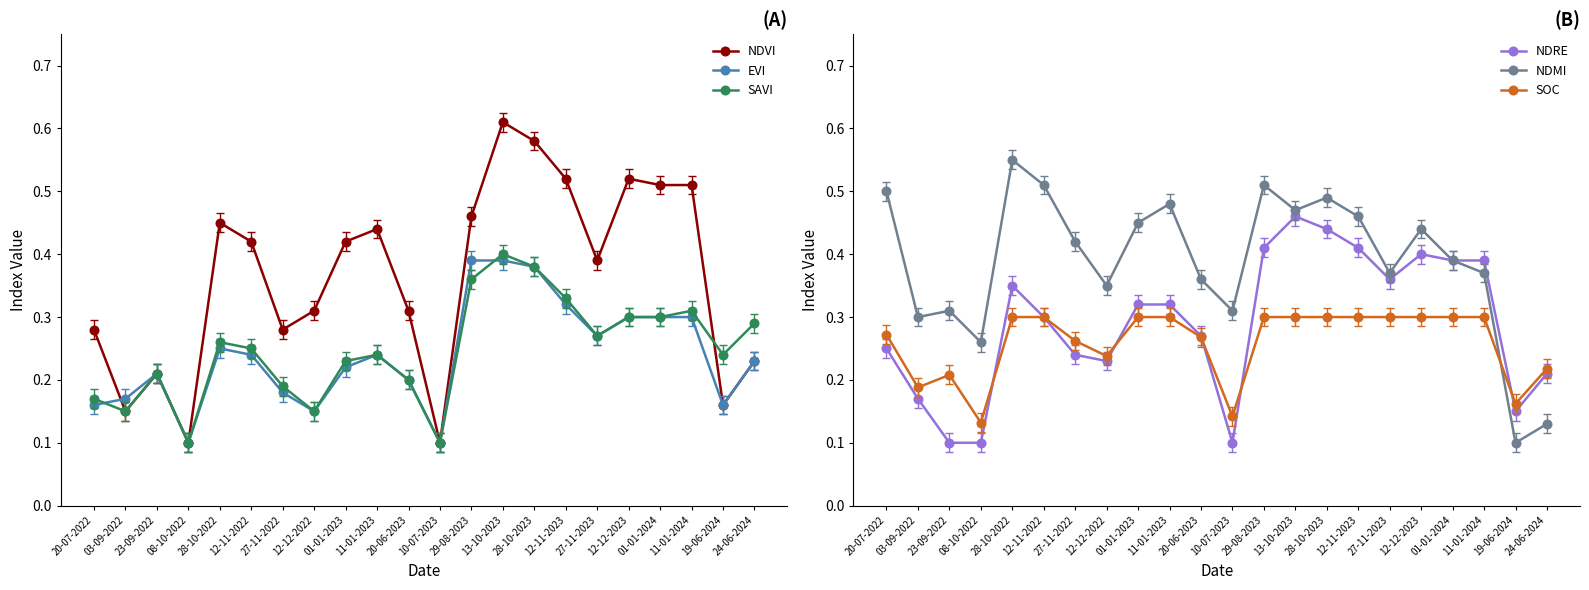

Which series ends up on top after the final intersection of NDMI and SOC?

SOC